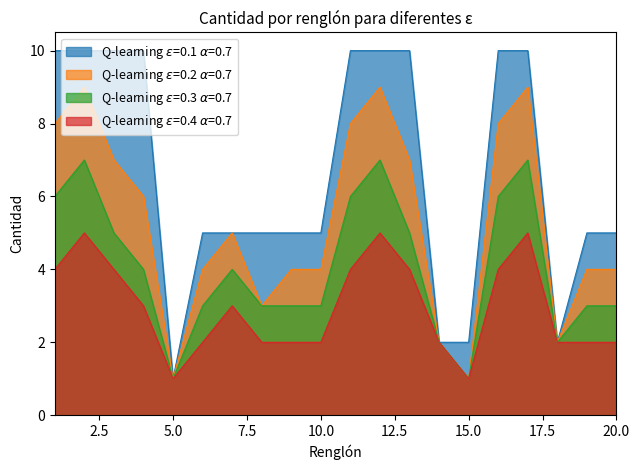

Count the number of data series in this chart.

4